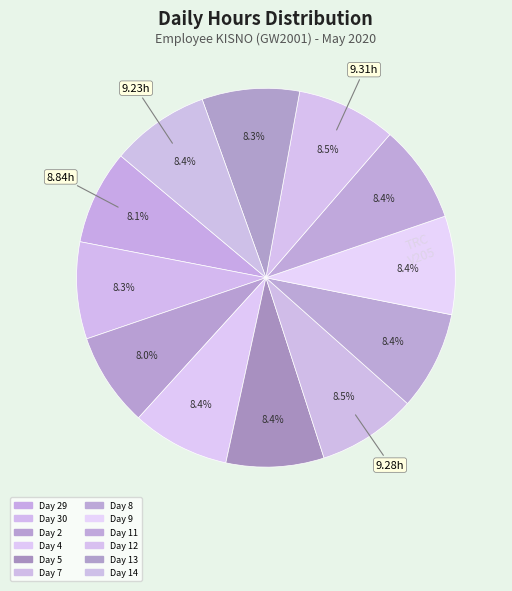

How many slices are in this pie chart?

12